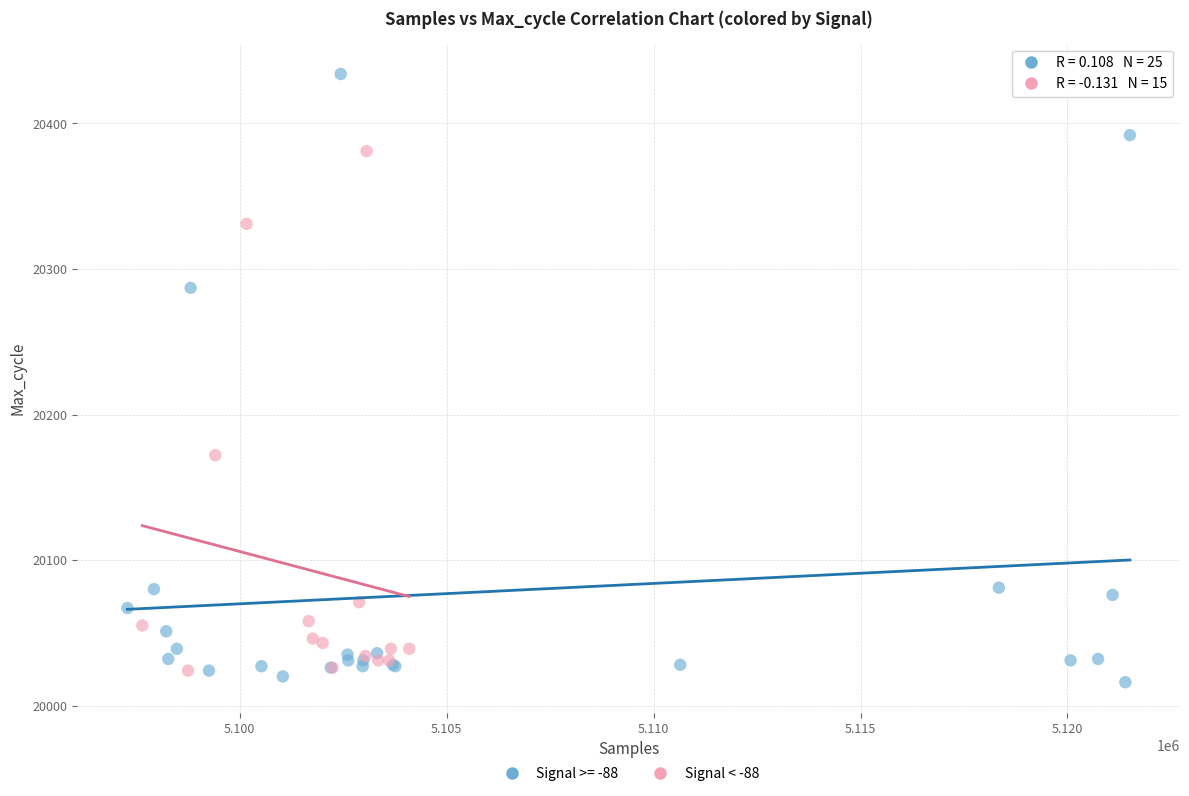

Which series has the widest spread of Y values?

Signal >= -88